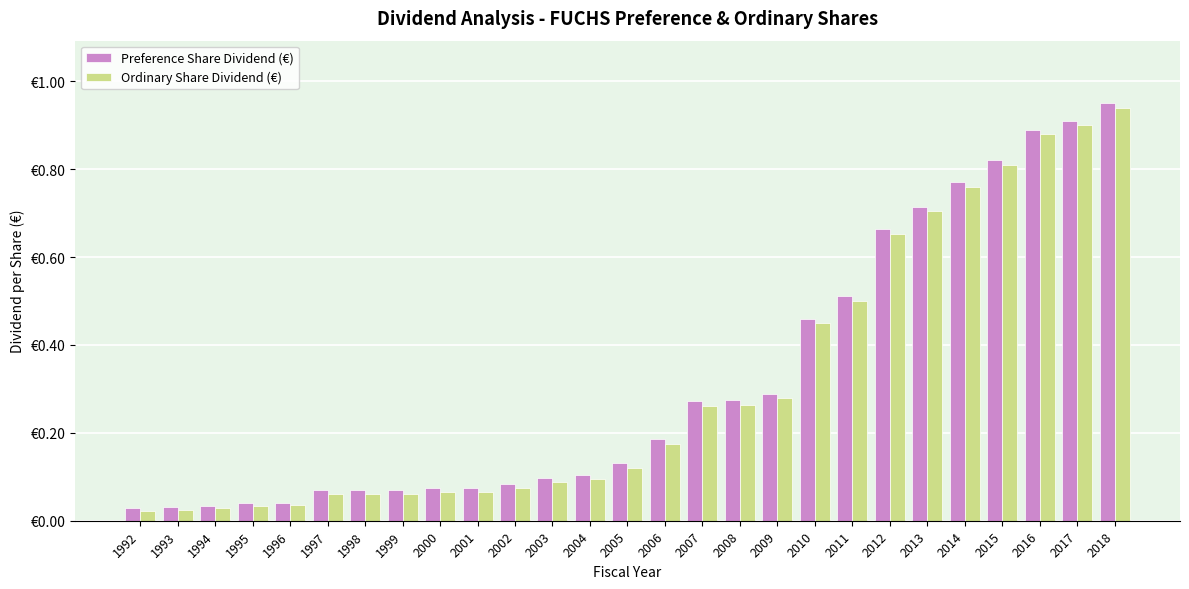

At 2013, list the series in order from largest to smallest.

Preference Share Dividend (€), Ordinary Share Dividend (€)